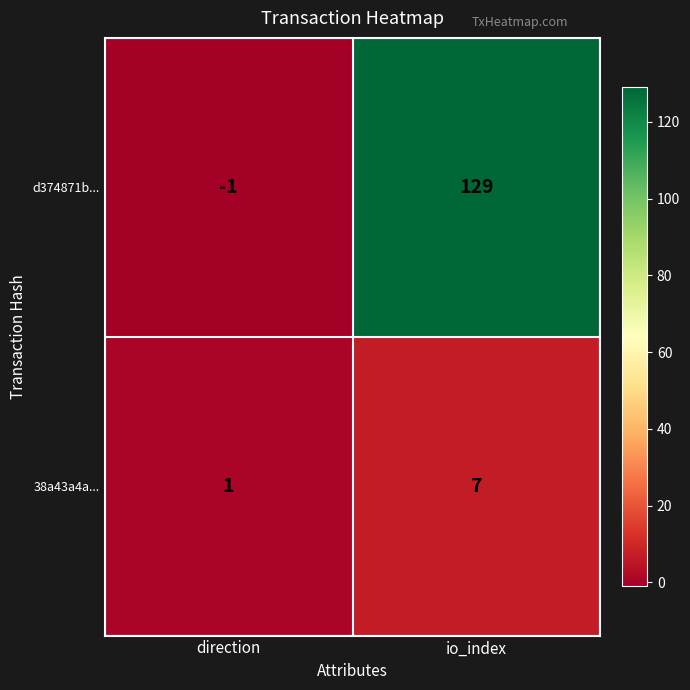

Reading left to right, what are all the values shown in this chart?

d374871b...: -1	129
38a43a4a...: 1	7